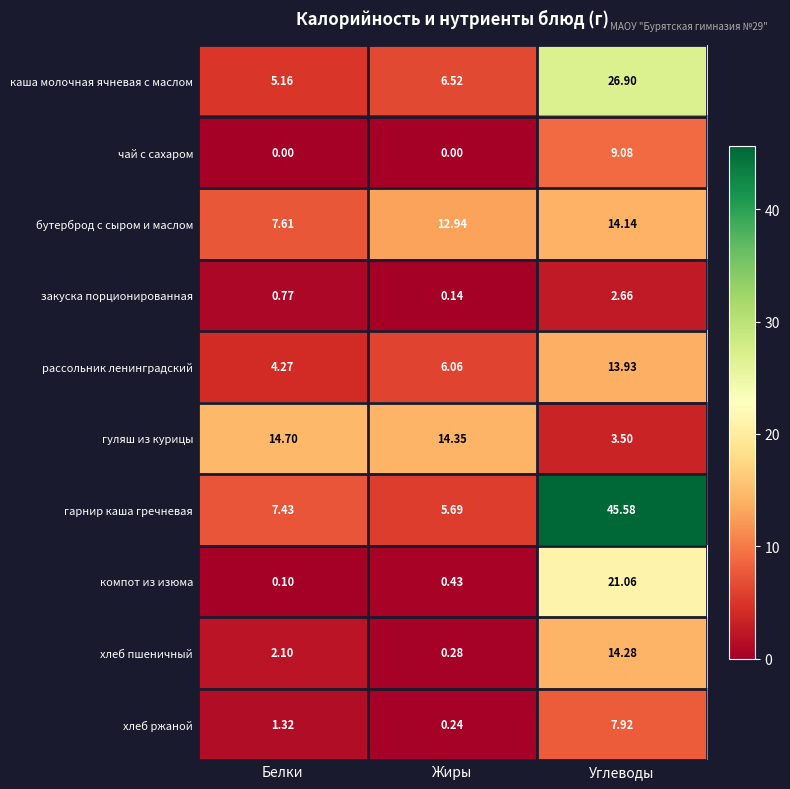

Where does the гуляш из курицы series first go above 14?

Белки